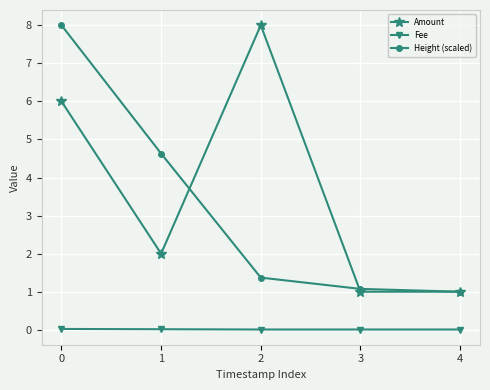

How many distinct data groups are displayed?

3